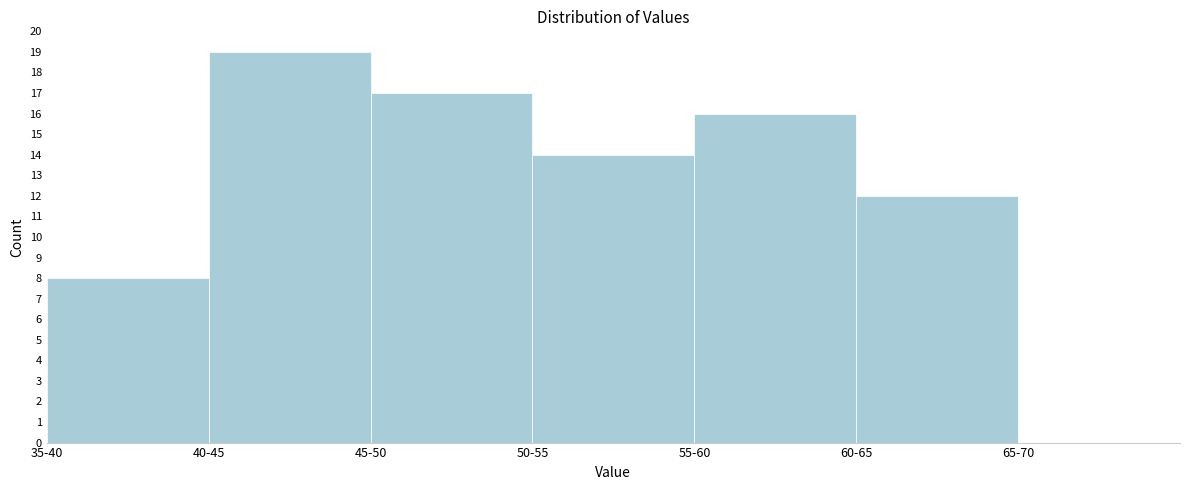

Reading left to right, transcribe all the data shown in this chart.

35-40=8	40-45=19	45-50=17	50-55=14	55-60=16	60-65=12	65-70=0